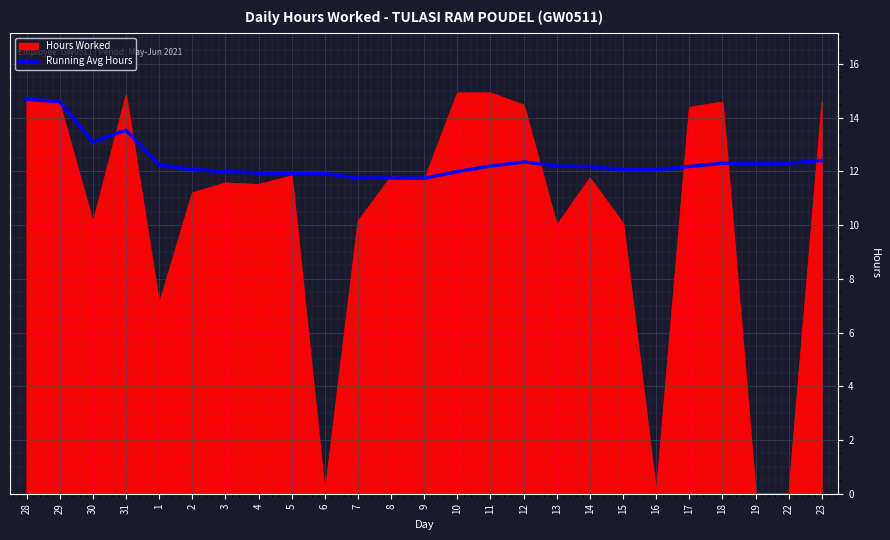

Which series has the widest spread of values?

Hours Worked